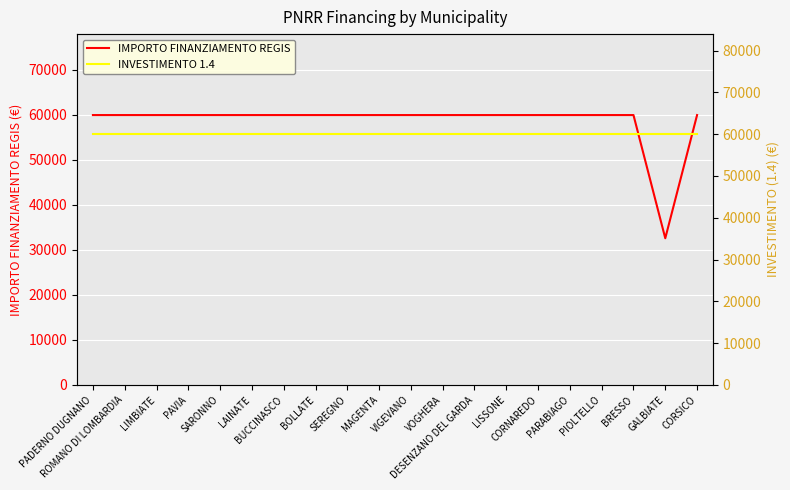

The value of IMPORTO FINANZIAMENTO REGIS at BRESSO is 59966. True or false?

True